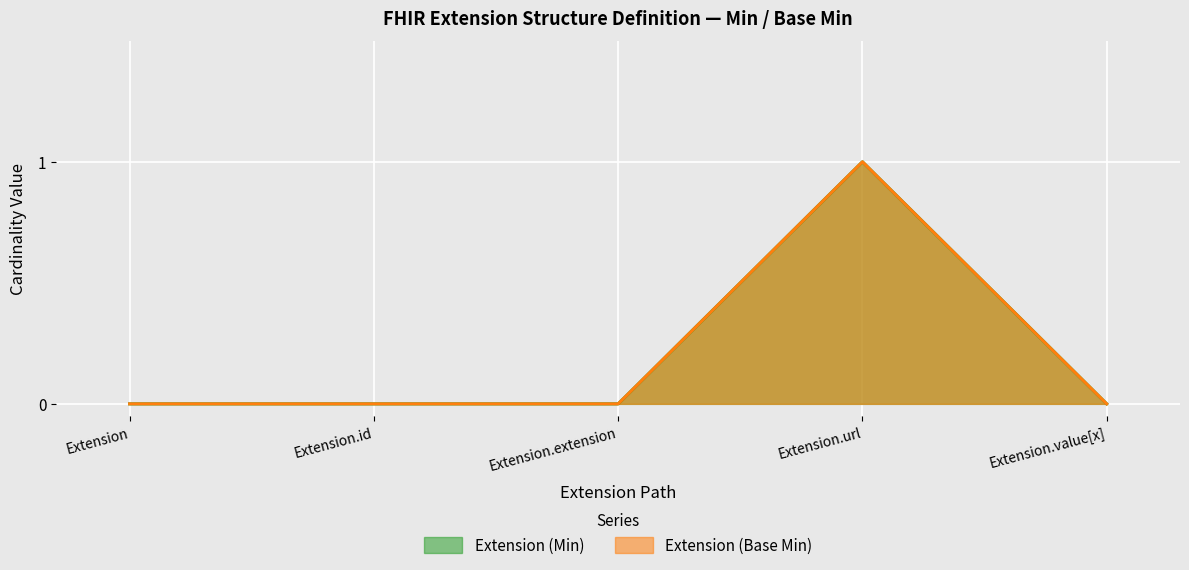

How many lines are shown in the chart?

2